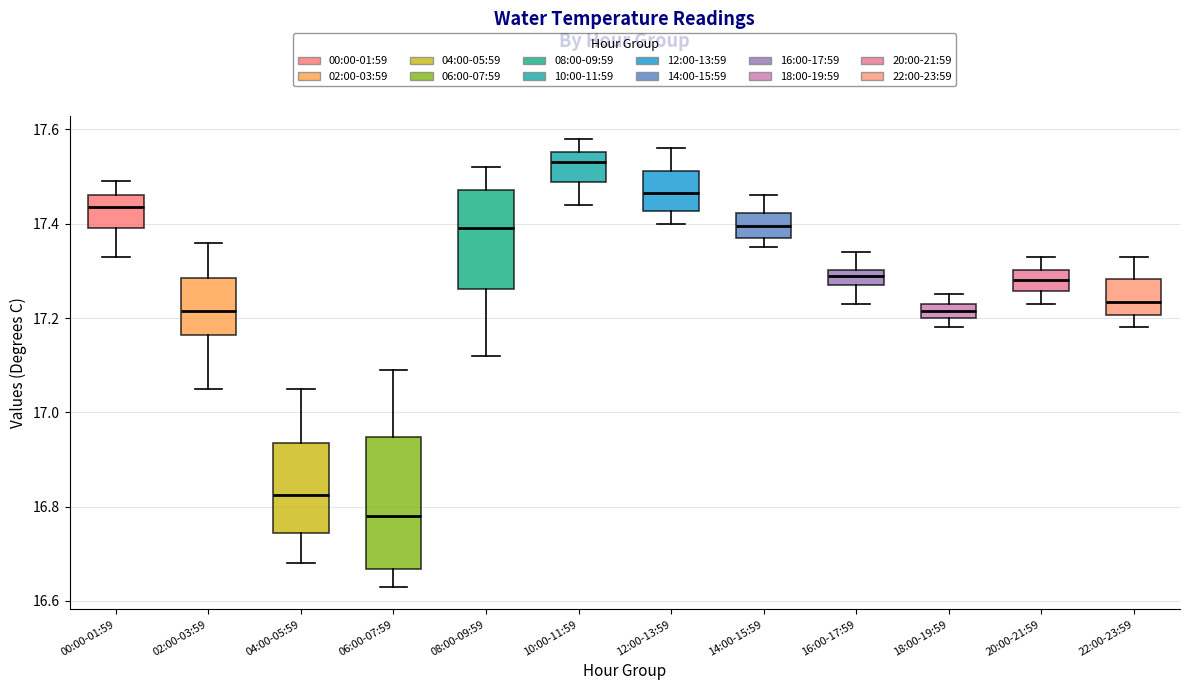

Which box is the tallest, from its lower edge to its upper edge?

06:00-07:59